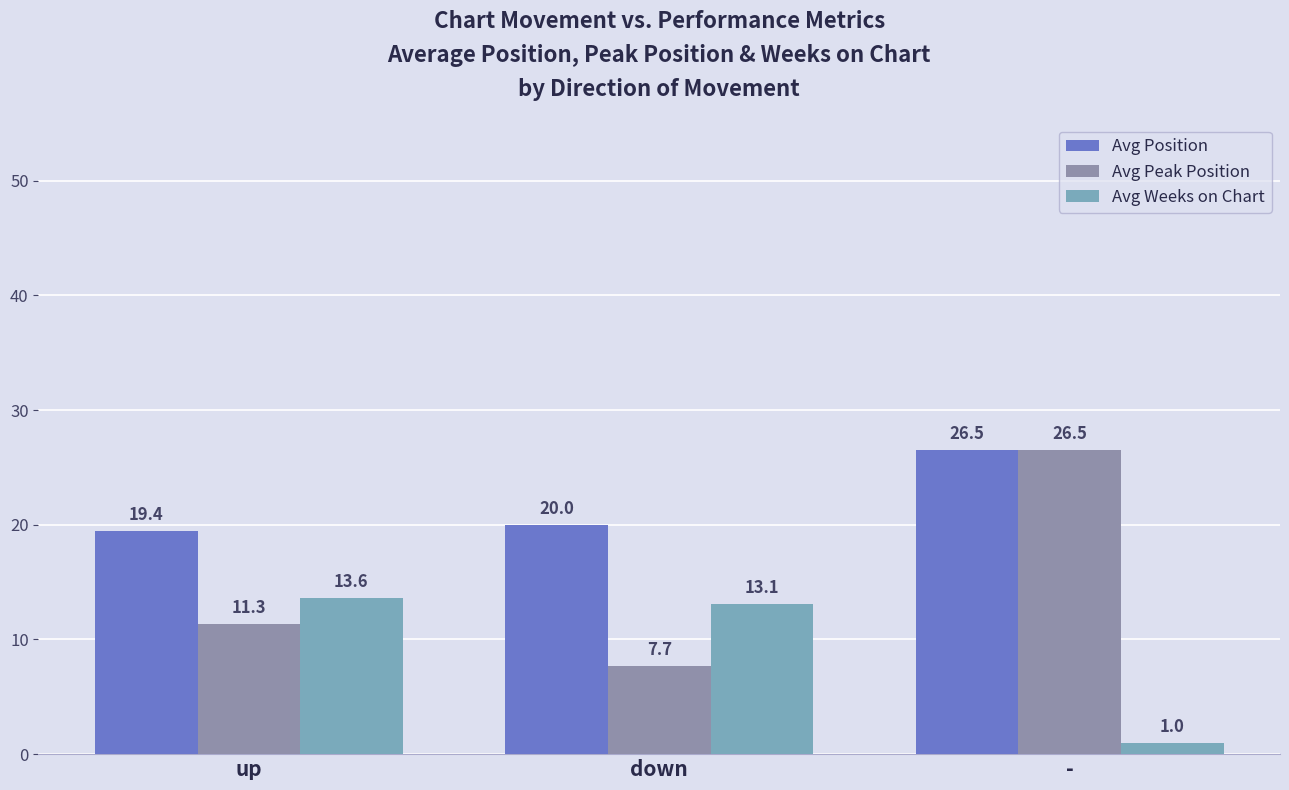

At which category does the chart reach its minimum across all series?

-